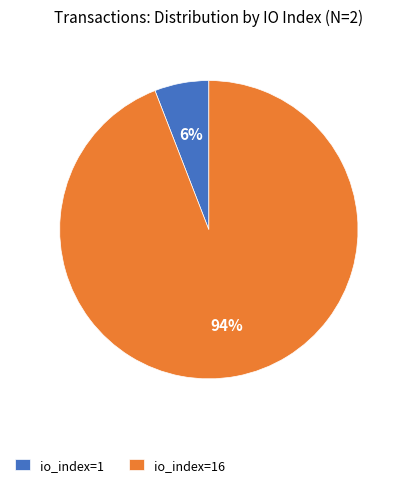

Which slice is the smallest?

io_index=1